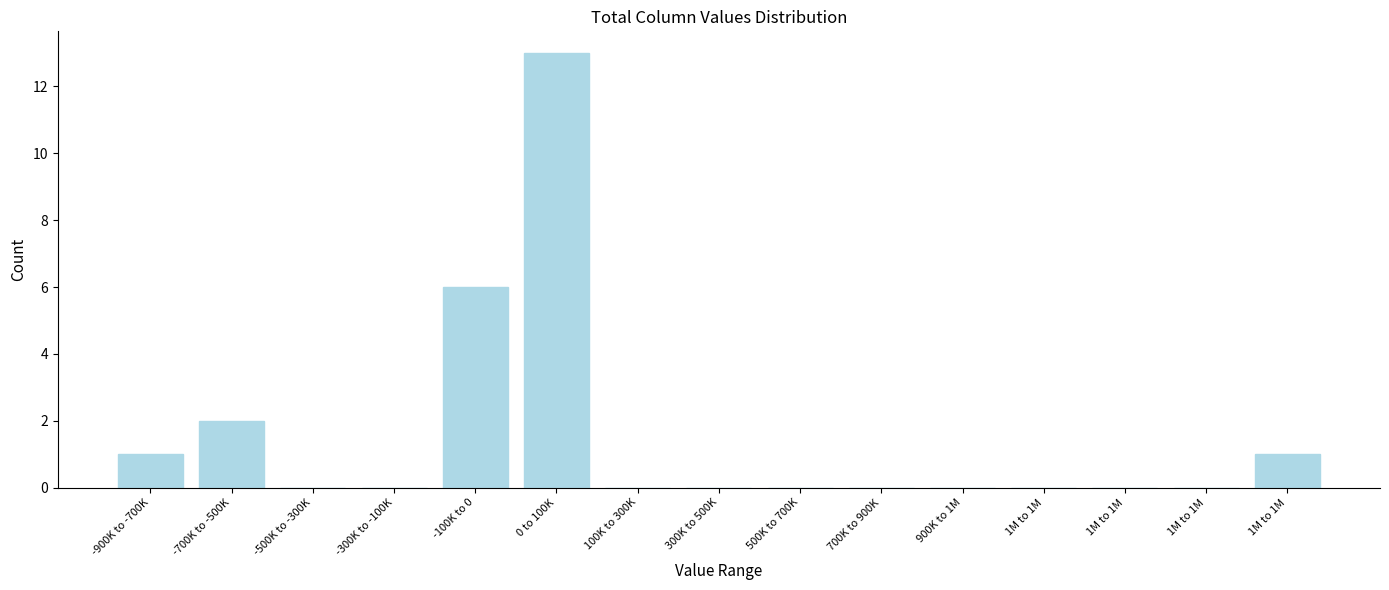

Count the number of data series in this chart.

1